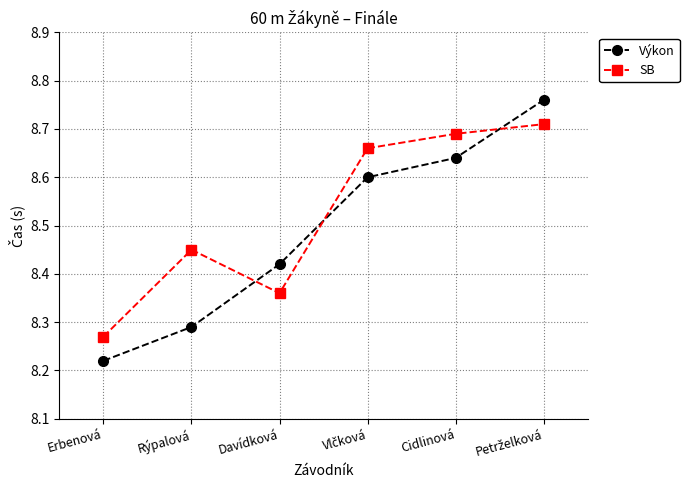

Which series has the largest range (max minus min)?

Výkon